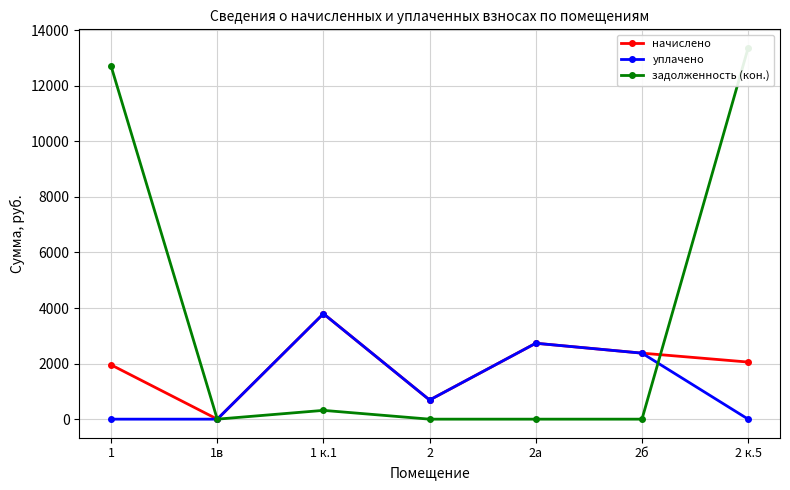

In начислено, how many points are higher than both neighbors (excluding endpoints)?

2